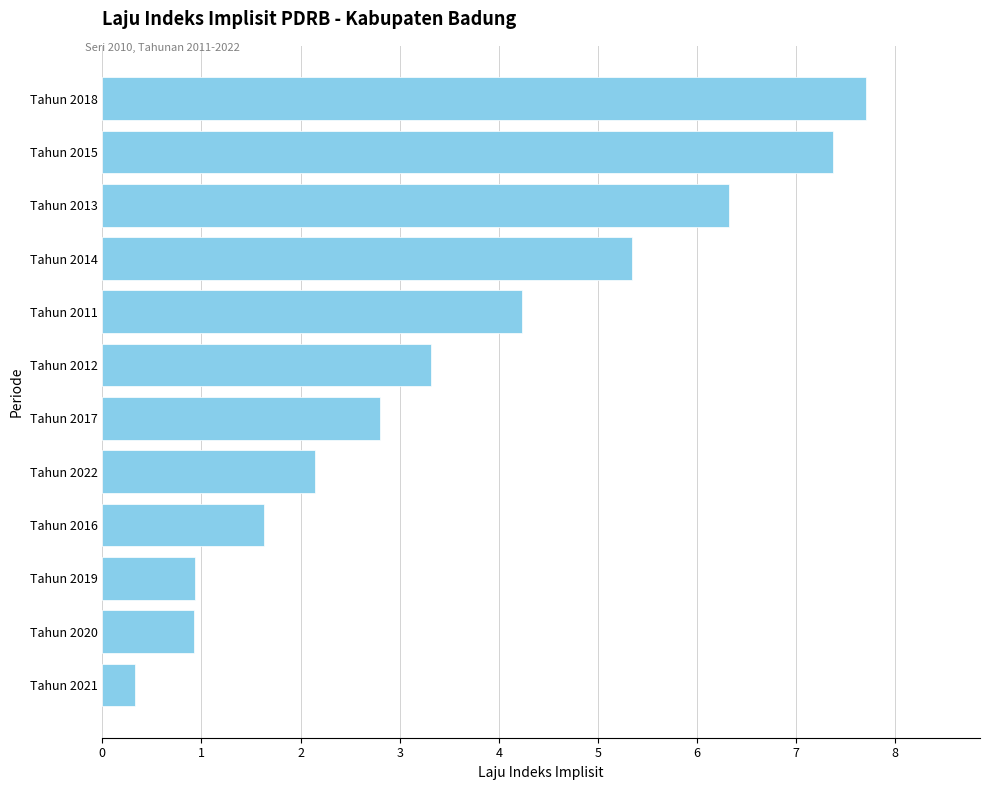

What is the average value?

3.6